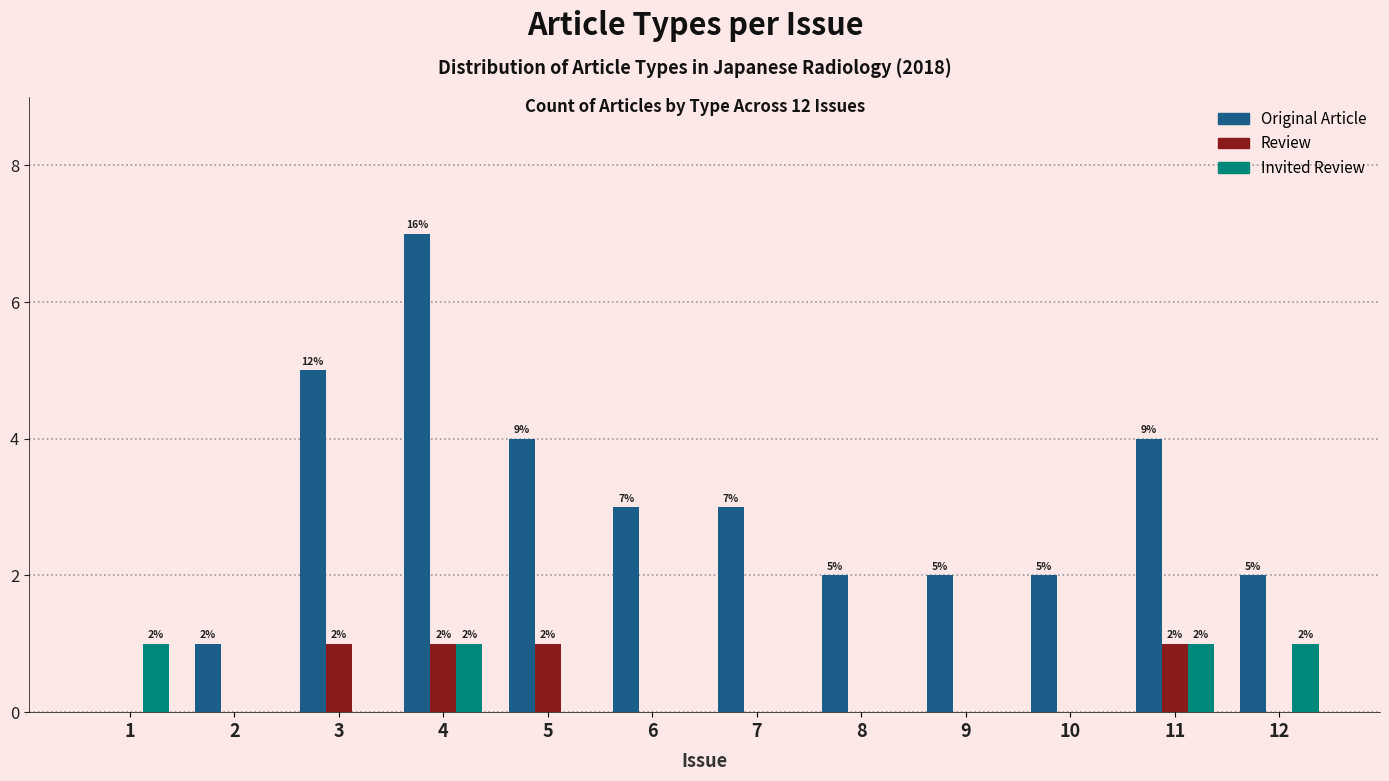

Are the bars horizontal?

No